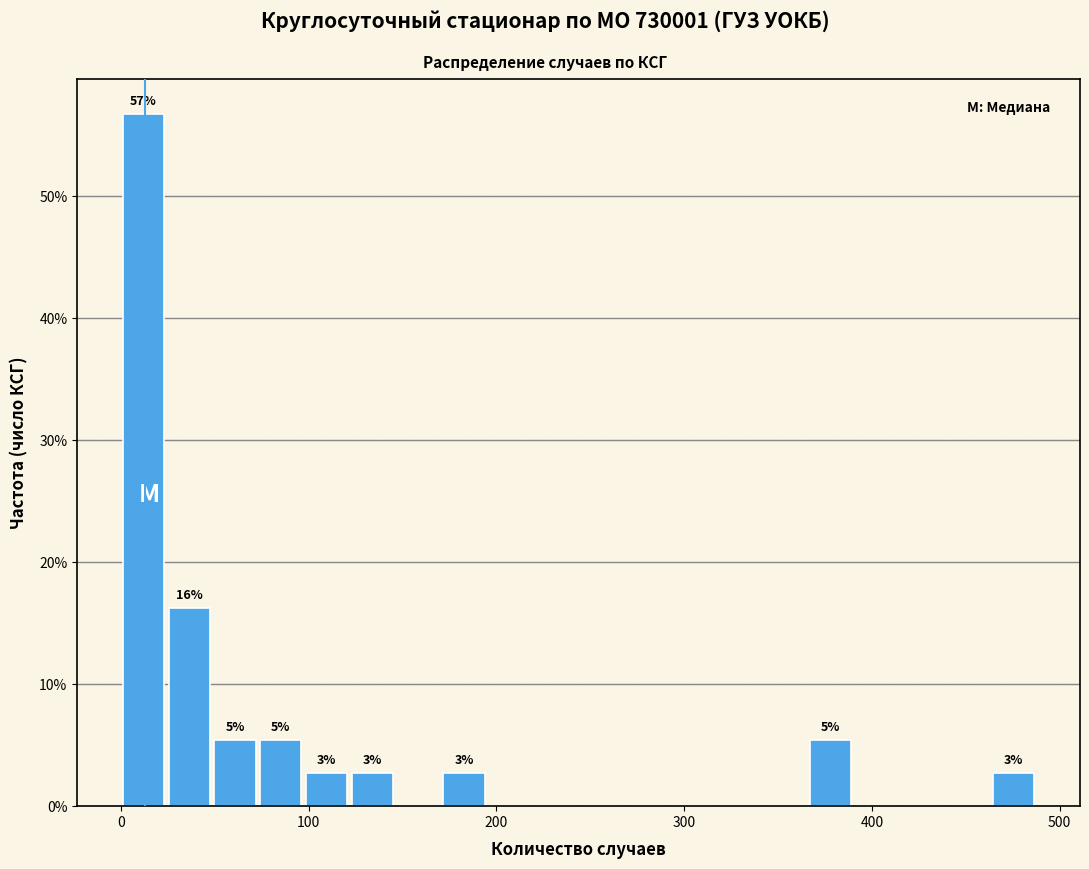

Around what value on the x-axis is the tallest bar? Give the approximate position of its centre, as read against the axis.

10